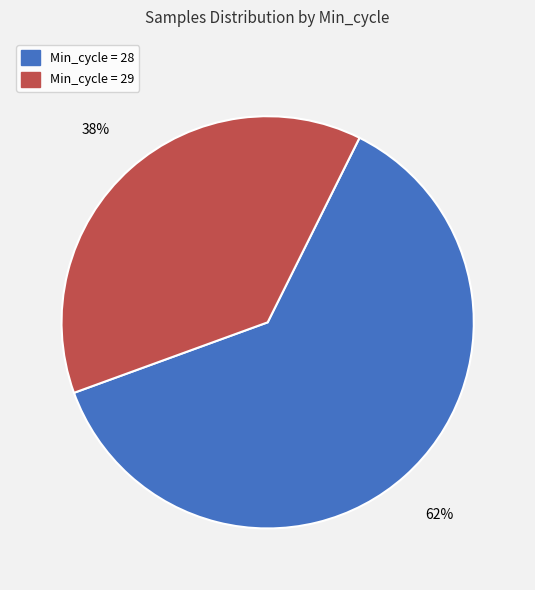

Is there a majority slice in this chart?

Yes